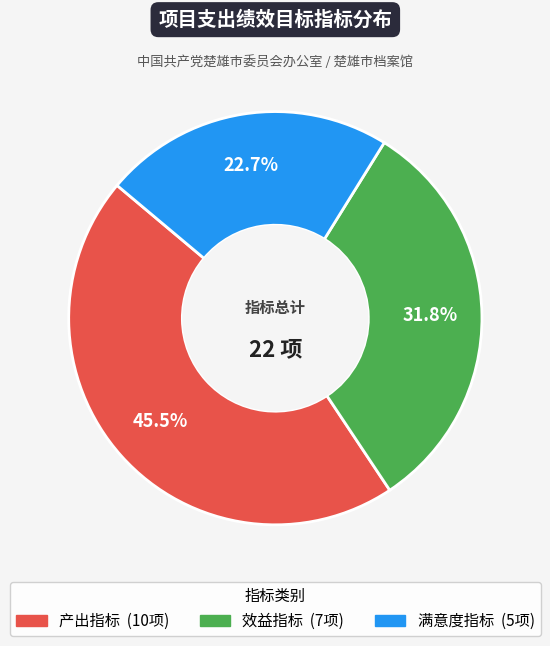

True or false: 效益指标 accounts for 46% of the total.

False